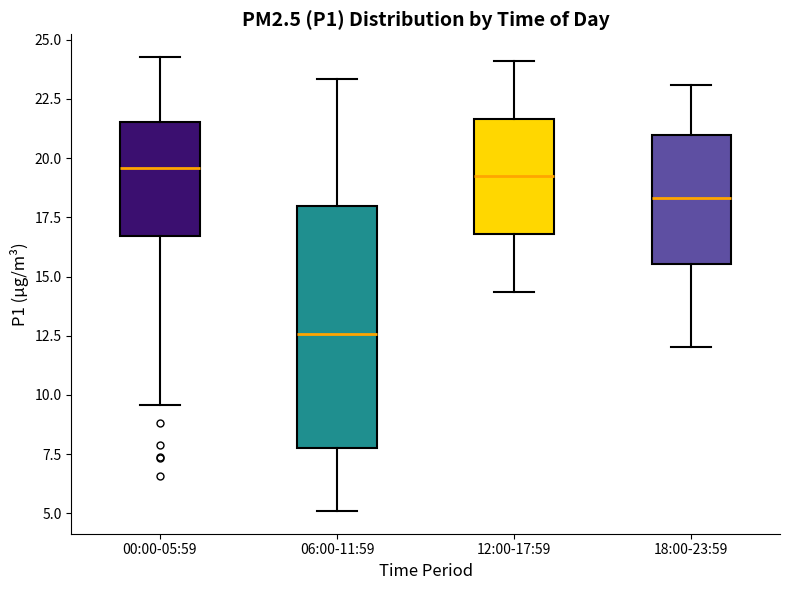

Comparing the boxes themselves (not the whiskers), which one is the tallest?

06:00-11:59